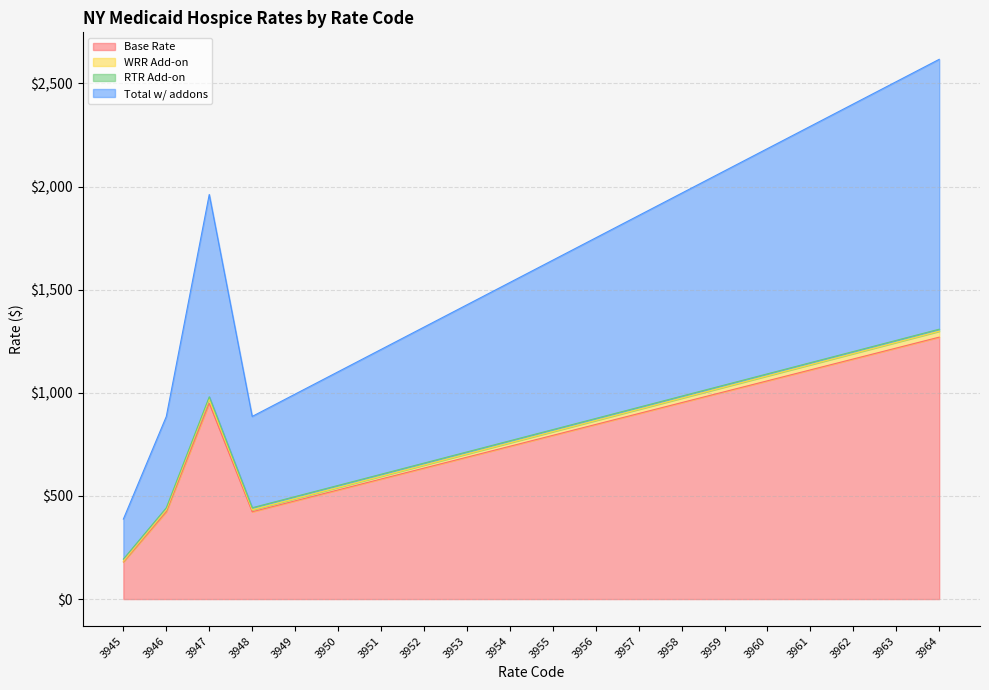

What is the highest value of the Base Rate series?

1269.8